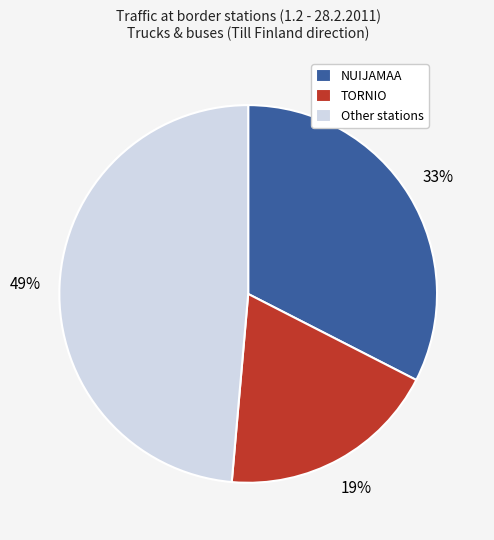

Is the sum of NUIJAMAA and TORNIO greater than half?

Yes